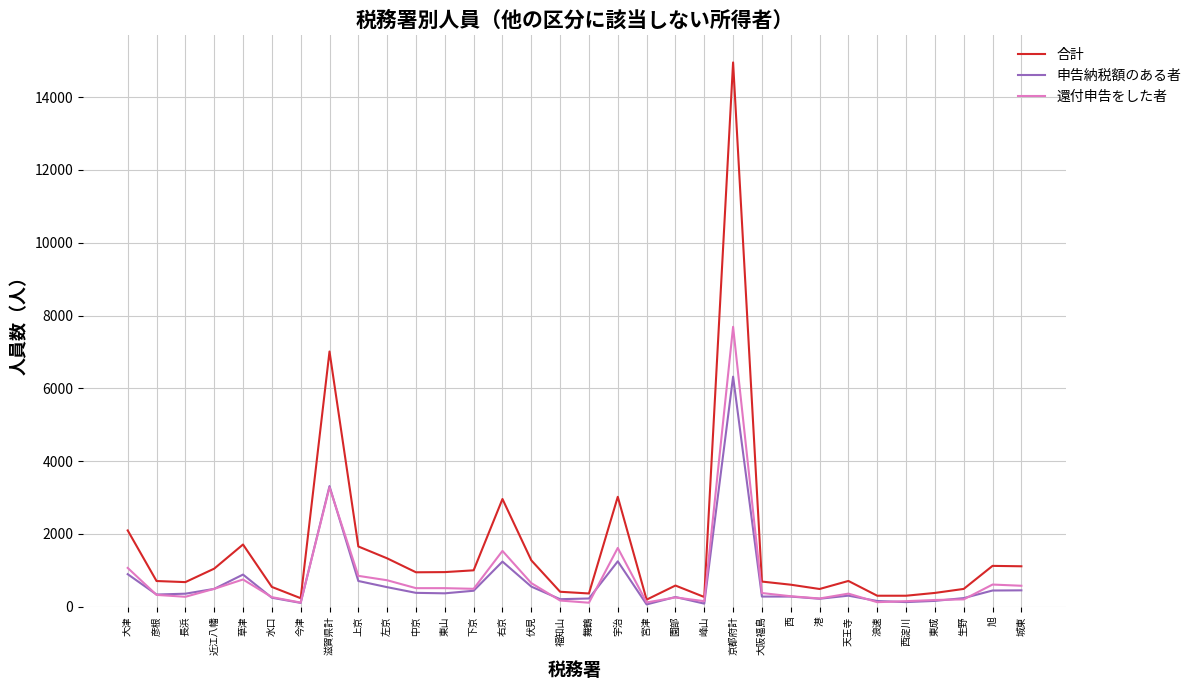

List the series in order of their peak value, highest first.

合計, 還付申告をした者, 申告納税額のある者